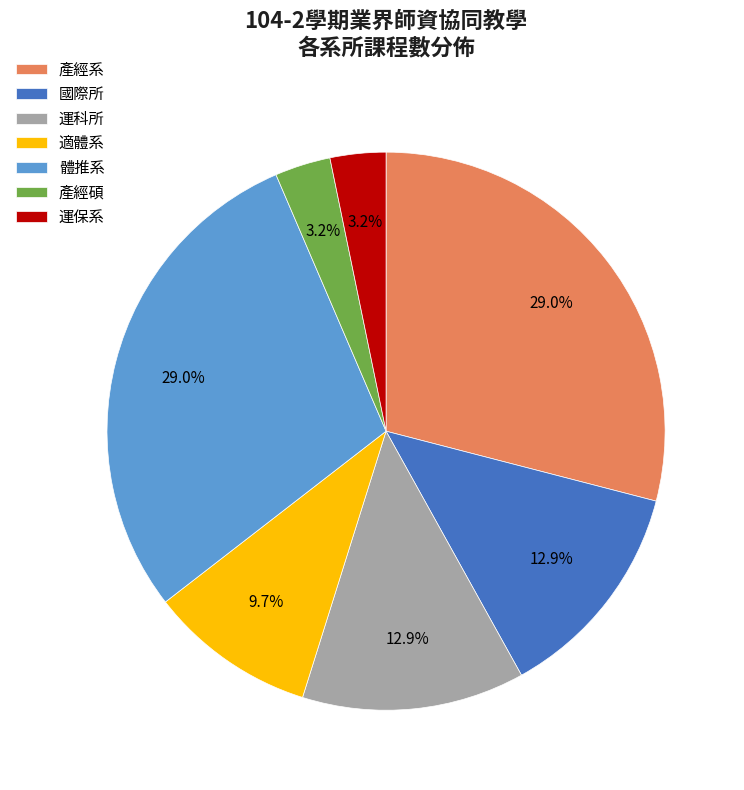

The 產經系 slice represents 29% of the pie. True or false?

True